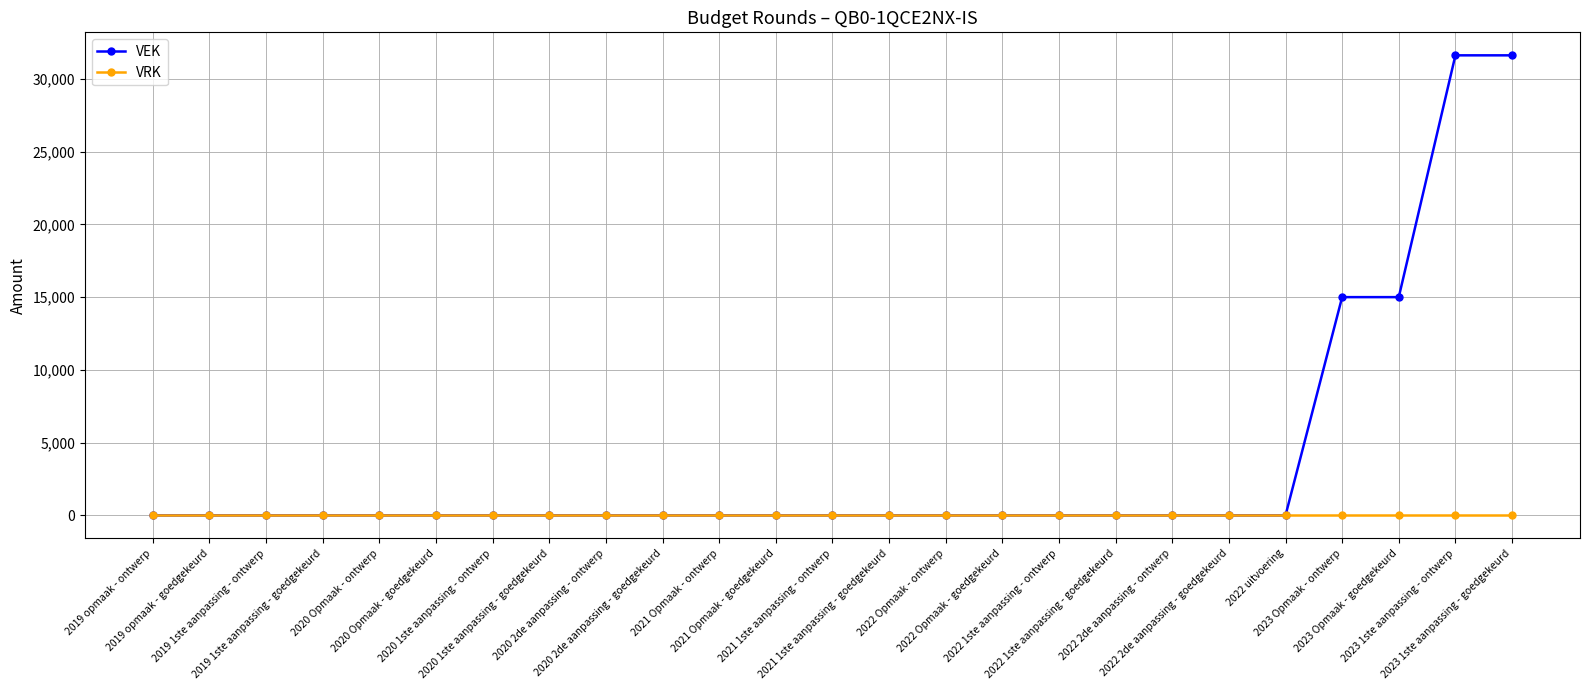

Does the chart display data point markers on the line(s)?

Yes